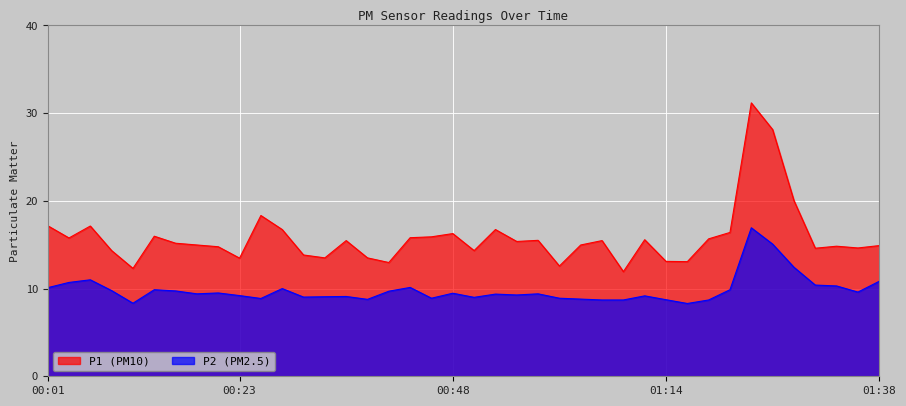

True or false: P1 has a value of 53.5 at 01:24.

False